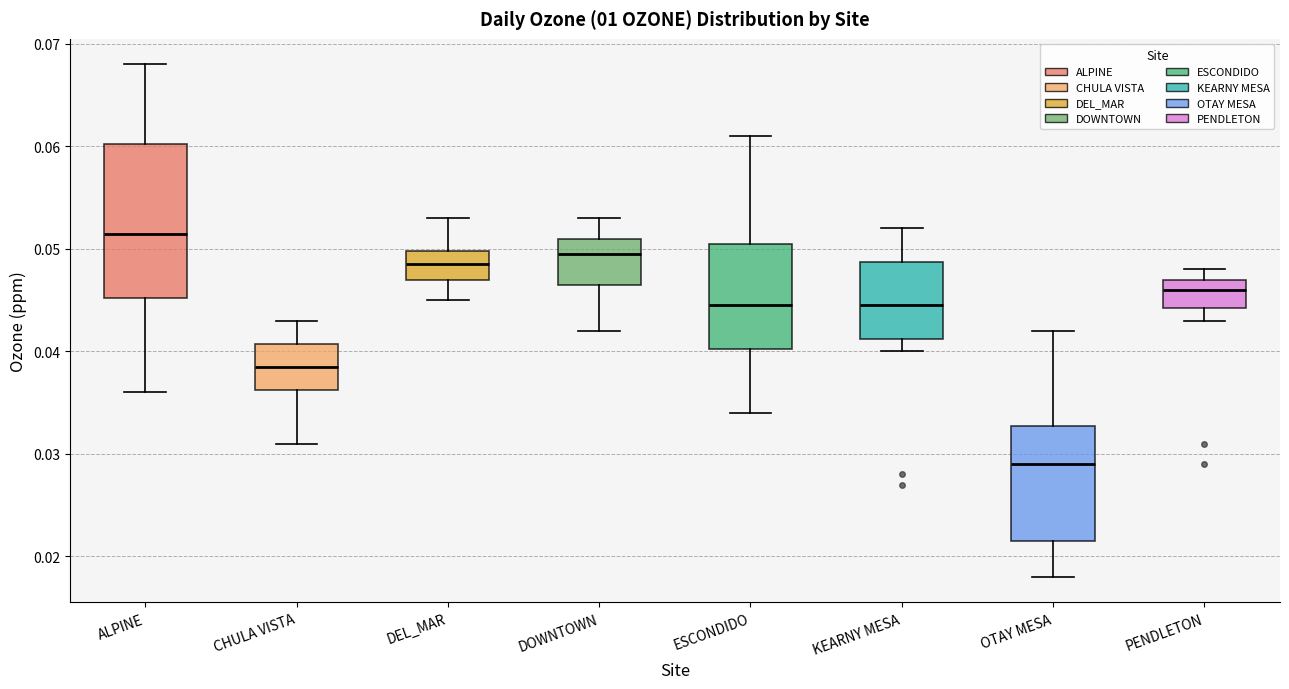

Reading left to right, transcribe this box plot: for each box, give where its median line is, the range the box spans, and where its two whiskers end, as read against the y-axis. The values are not printed on the chart, so give them approximately, as read against the axis.

ALPINE: median 0.052, box 0.045 to 0.060, whiskers 0.036 to 0.068
CHULA VISTA: median 0.039, box 0.036 to 0.041, whiskers 0.031 to 0.043
DEL_MAR: median 0.049, box 0.047 to 0.050, whiskers 0.045 to 0.053
DOWNTOWN: median 0.050, box 0.047 to 0.051, whiskers 0.042 to 0.053
ESCONDIDO: median 0.045, box 0.040 to 0.051, whiskers 0.034 to 0.061
KEARNY MESA: median 0.045, box 0.041 to 0.049, whiskers 0.040 to 0.052
OTAY MESA: median 0.029, box 0.022 to 0.033, whiskers 0.018 to 0.042
PENDLETON: median 0.046, box 0.044 to 0.047, whiskers 0.043 to 0.048